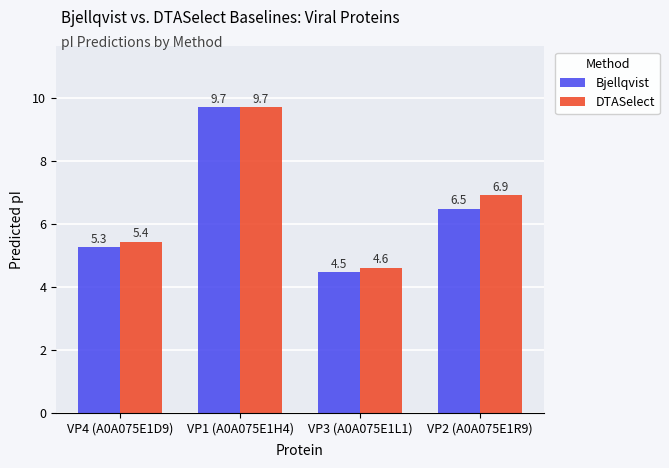

Which label corresponds to the largest value in the chart?

VP1 (A0A075E1H4)